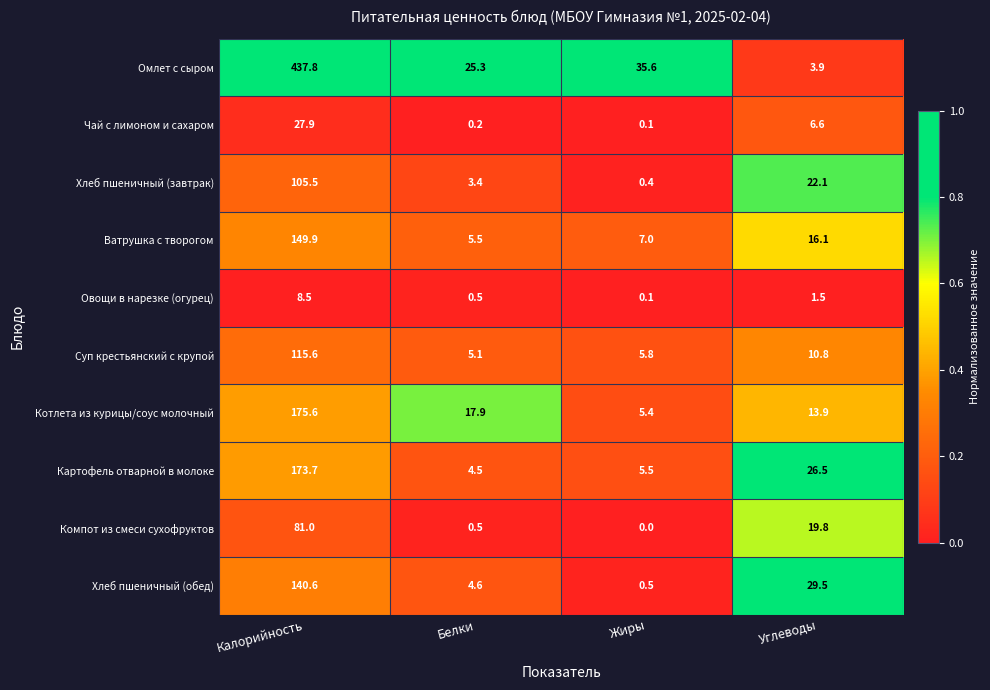

What is the sum of all Овощи в нарезке (огурец) values?

10.6